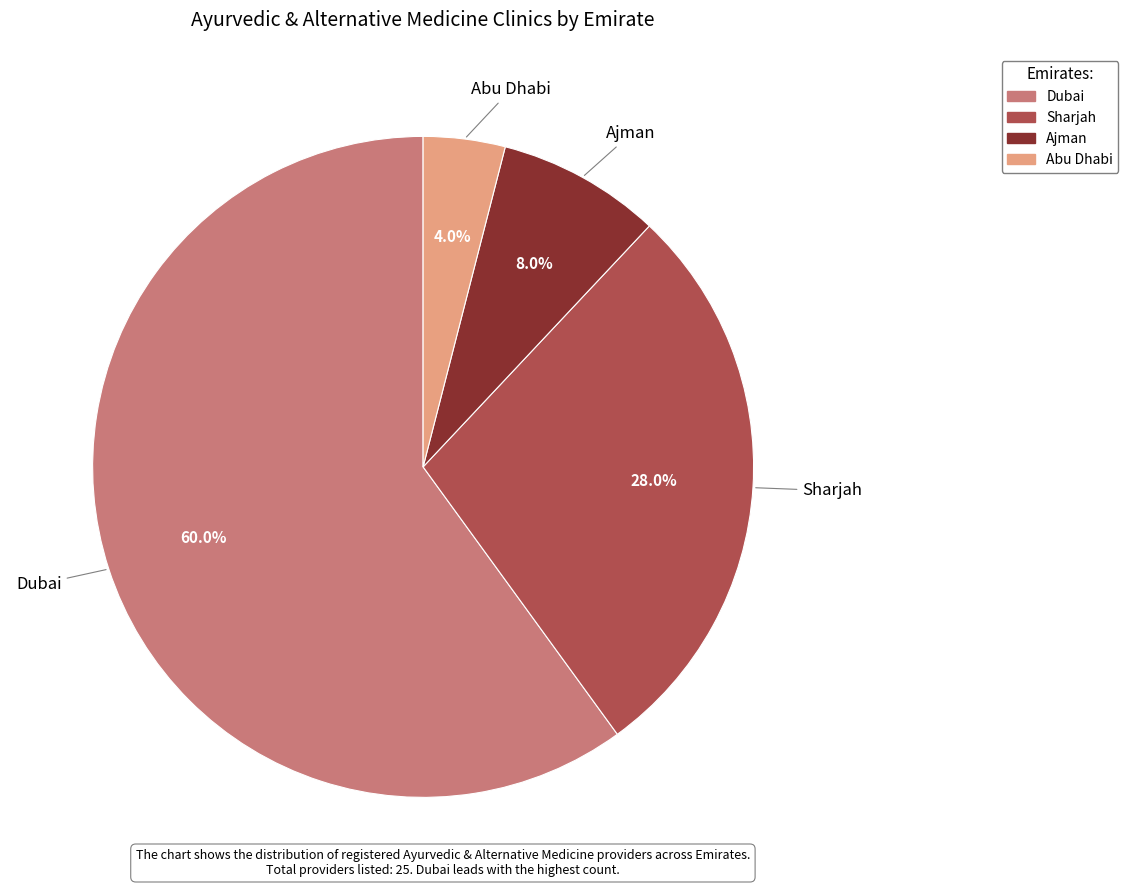

Which slice is the largest?

Dubai